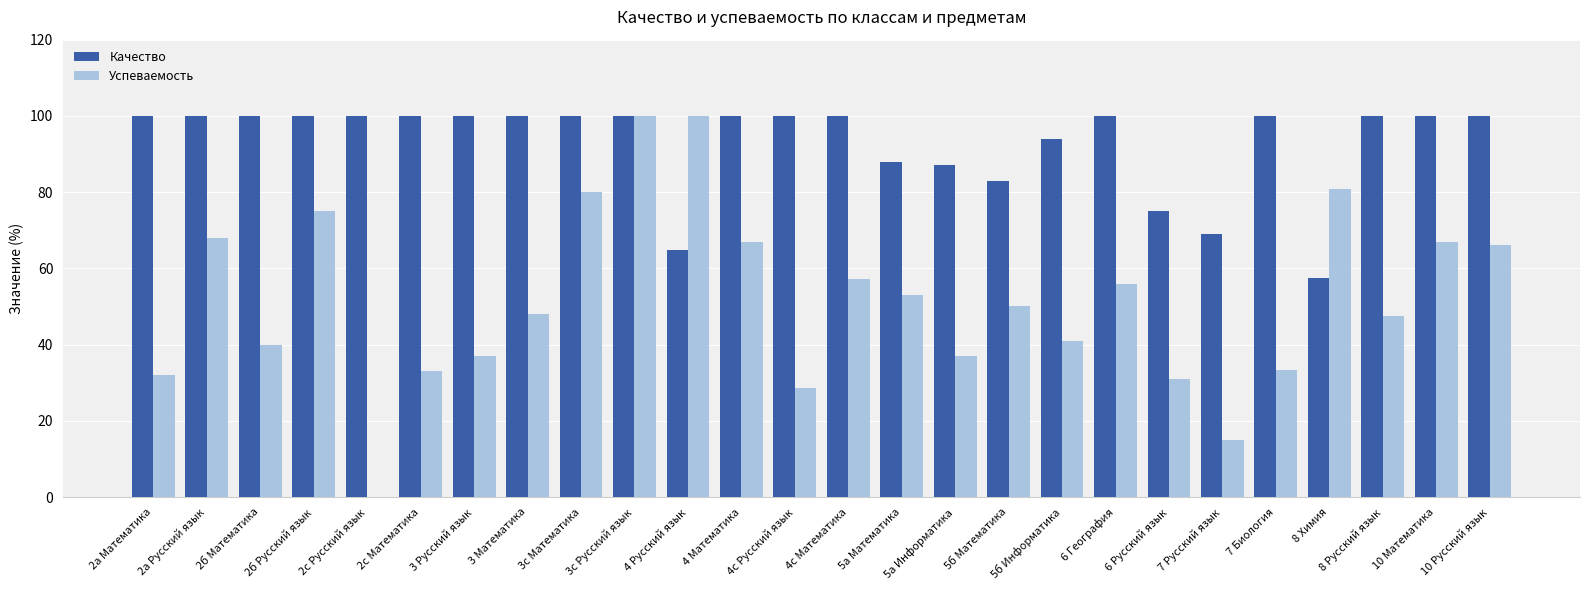

What is the sum of the Успеваемость values at 2с Русский язык and 2с Математика?

33.0